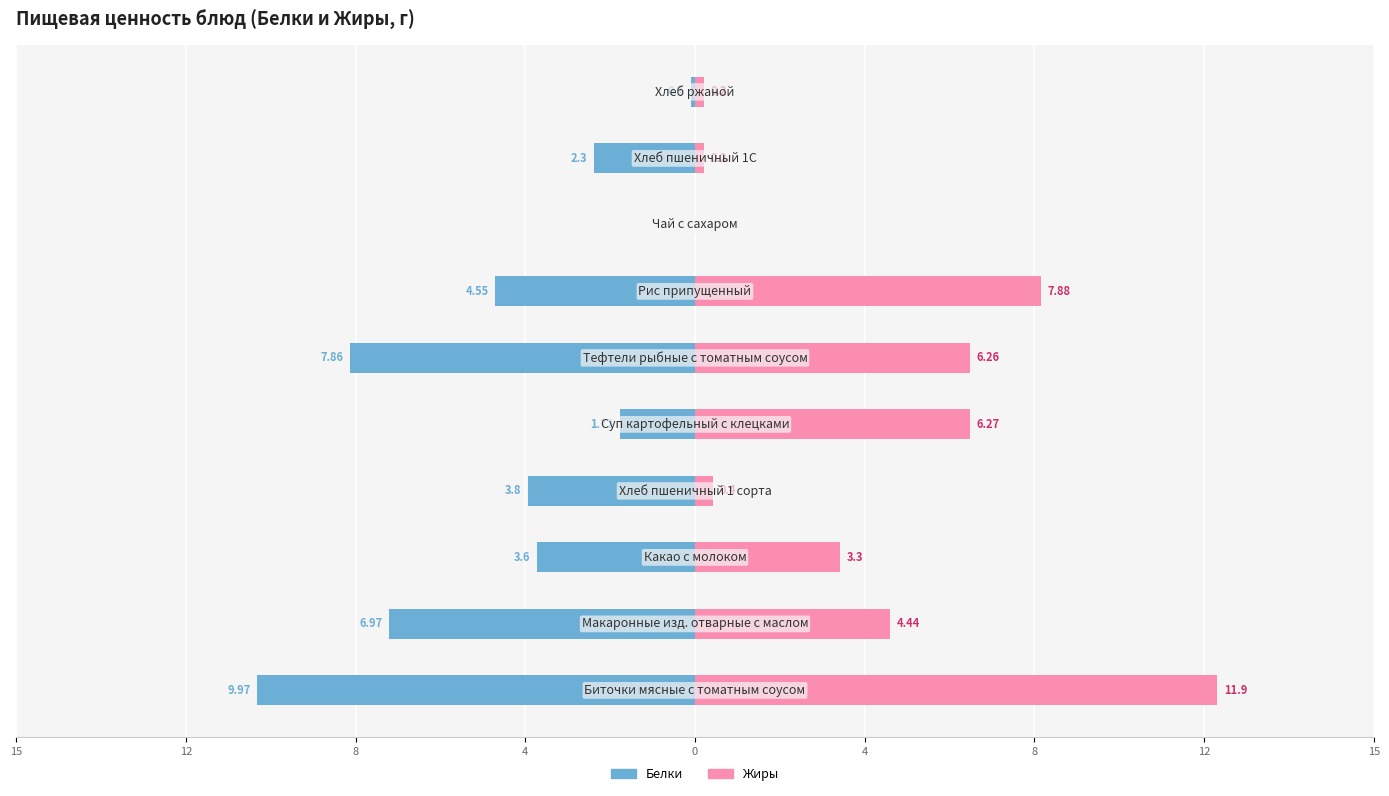

Between 15 and 12, which is larger?

15